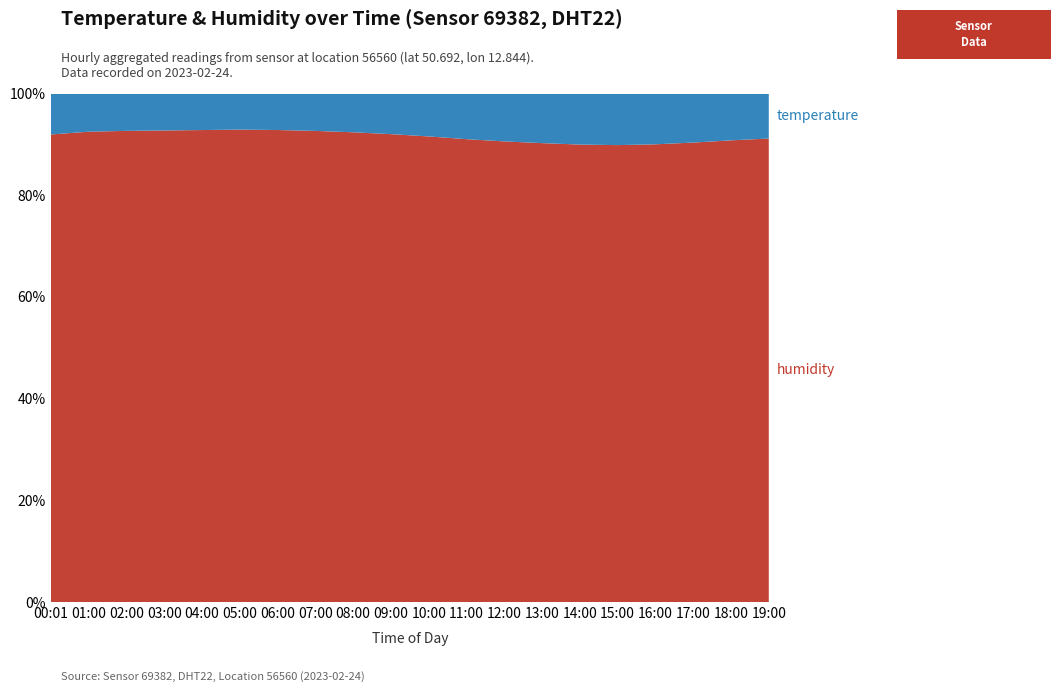

Reading left to right, extract all data points from this chart.

temperature: 7.9	7.3	7.1	7.0	6.9	6.8	6.9	7.1	7.4	7.8	8.3	8.9	9.4	9.8	10.1	10.2	10.0	9.6	9.1	8.7
humidity: 90.2	89.8	89.5	89.3	89.1	89.0	89.2	89.4	89.6	89.8	90.0	90.2	90.4	90.6	90.5	90.3	90.1	89.9	89.7	89.5